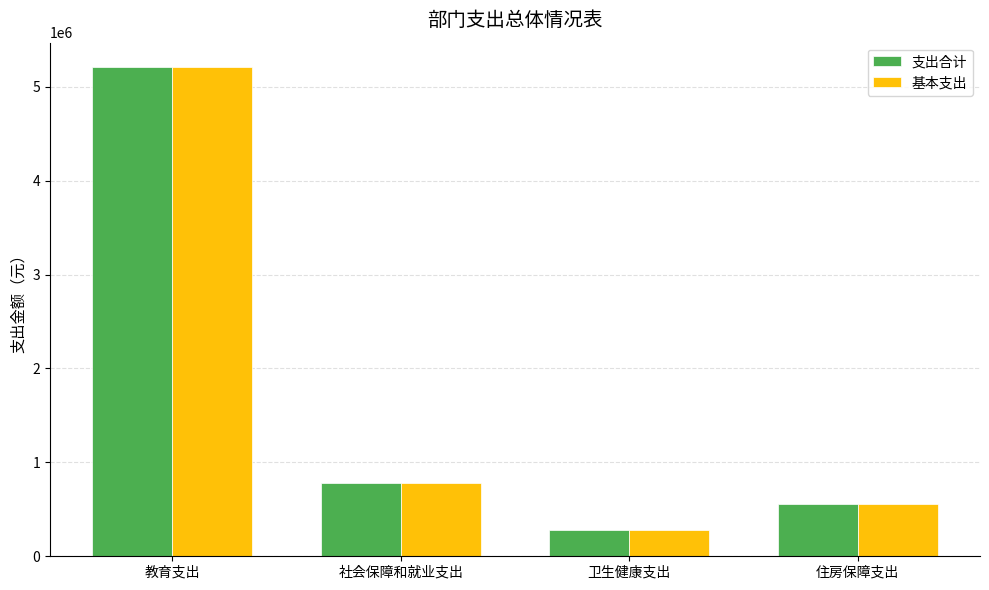

Reading right to left, what are all the values shown in this chart?

支出合计: 557440.4	276066.5	780934.1	5208563.8
基本支出: 557440.4	276066.5	780934.1	5208563.8